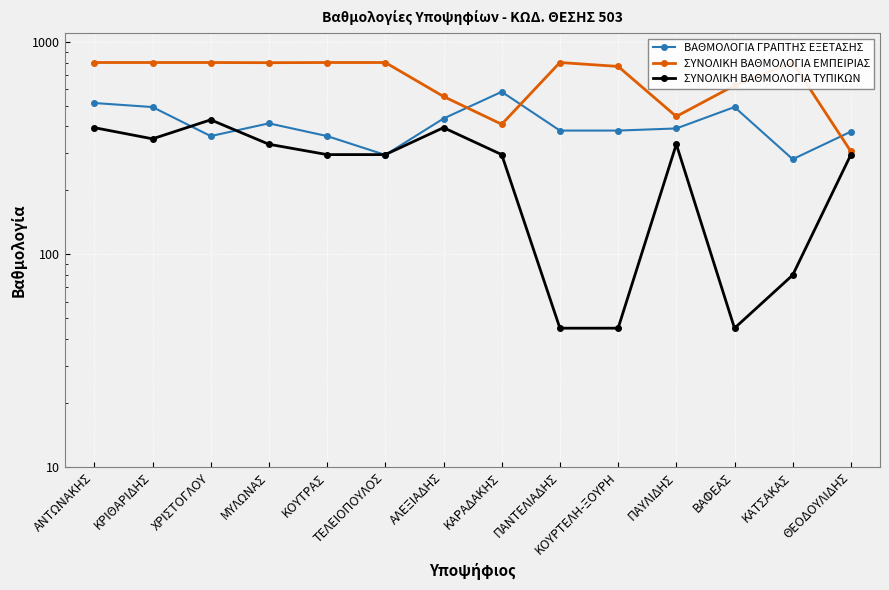

List the series in order of their peak value, highest first.

ΣΥΝΟΛΙΚΗ ΒΑΘΜΟΛΟΓΙΑ ΕΜΠΕΙΡΙΑΣ, ΒΑΘΜΟΛΟΓΙΑ ΓΡΑΠΤΗΣ ΕΞΕΤΑΣΗΣ, ΣΥΝΟΛΙΚΗ ΒΑΘΜΟΛΟΓΙΑ ΤΥΠΙΚΩΝ